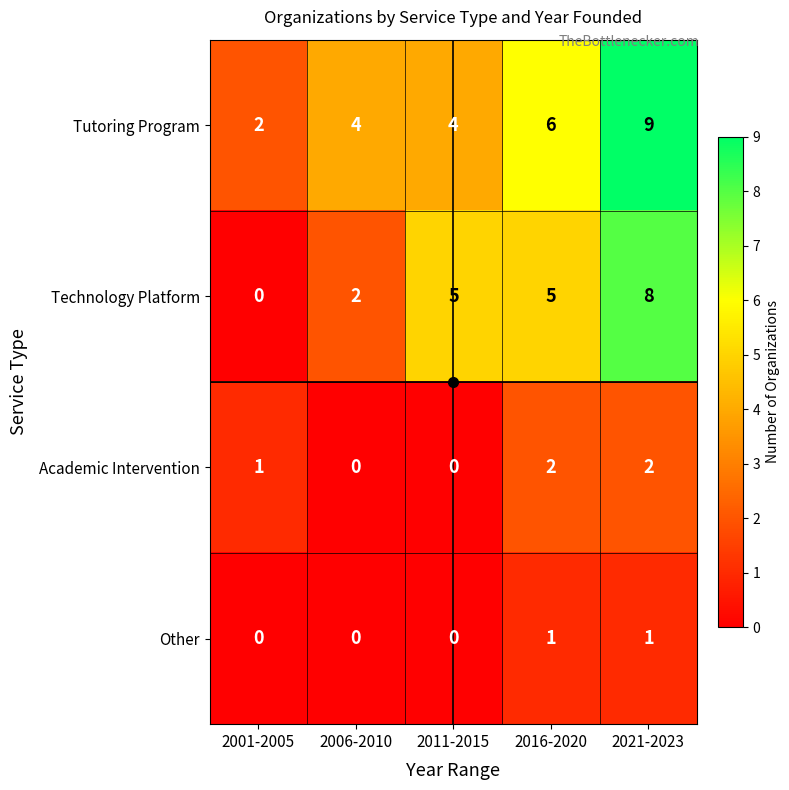

Which series has the largest total across all categories?

Tutoring Program